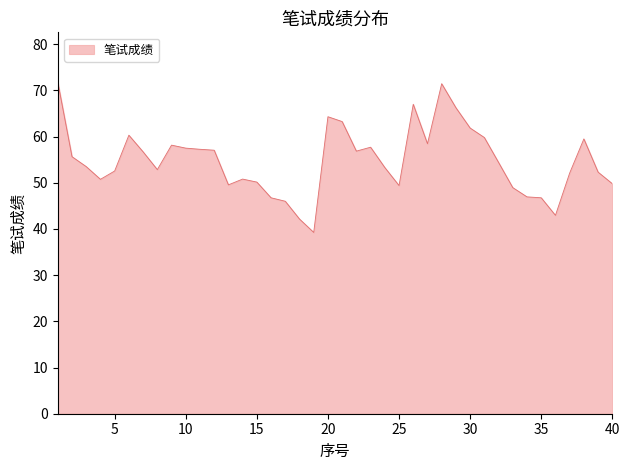

What is the maximum value shown in the chart?

71.8